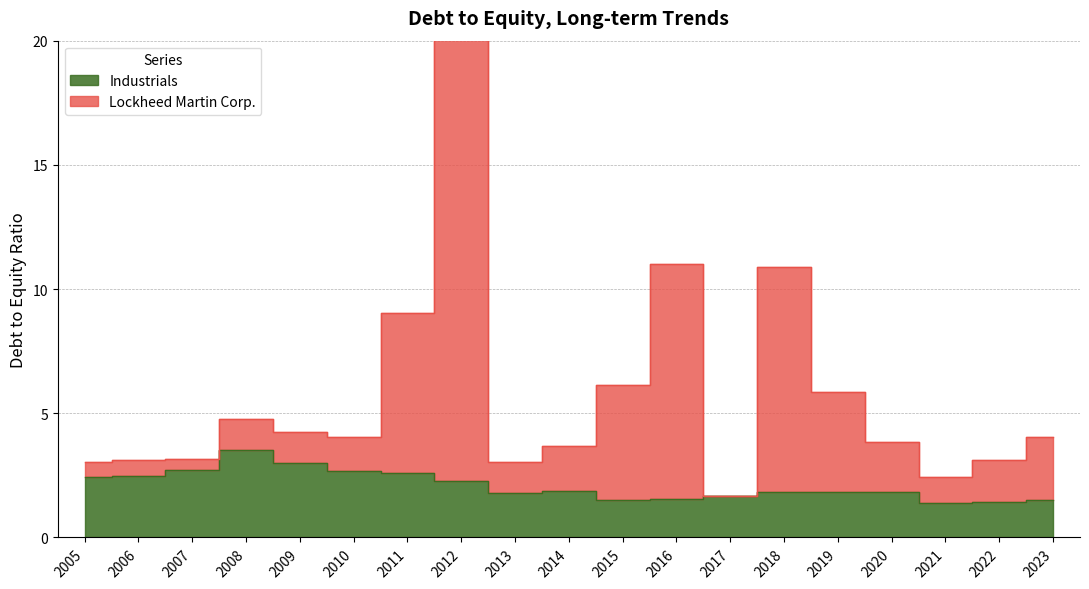

Rank the series by their average value, from highest to lowest.

Lockheed Martin Corp., Industrials